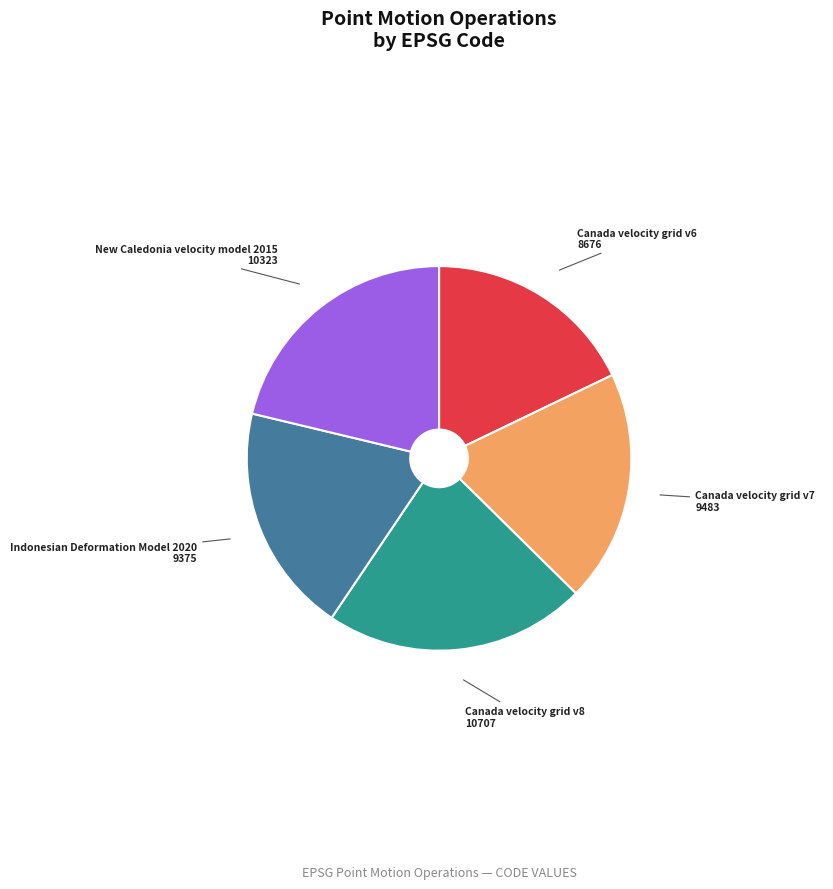

Count the number of slices in the pie.

5